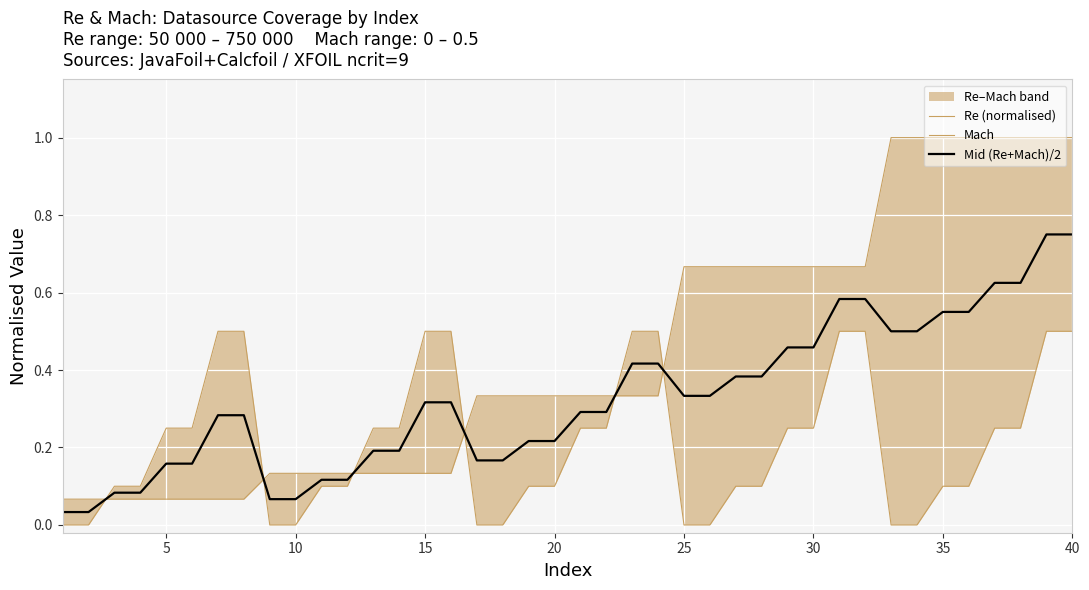

True or false: Mach has a value of 0.2 at 36.

False